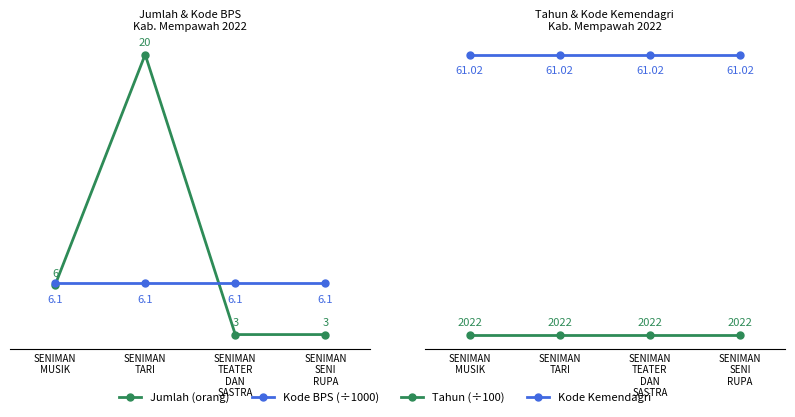

What is the total value across all series at SENIMAN
TARI?

107.3